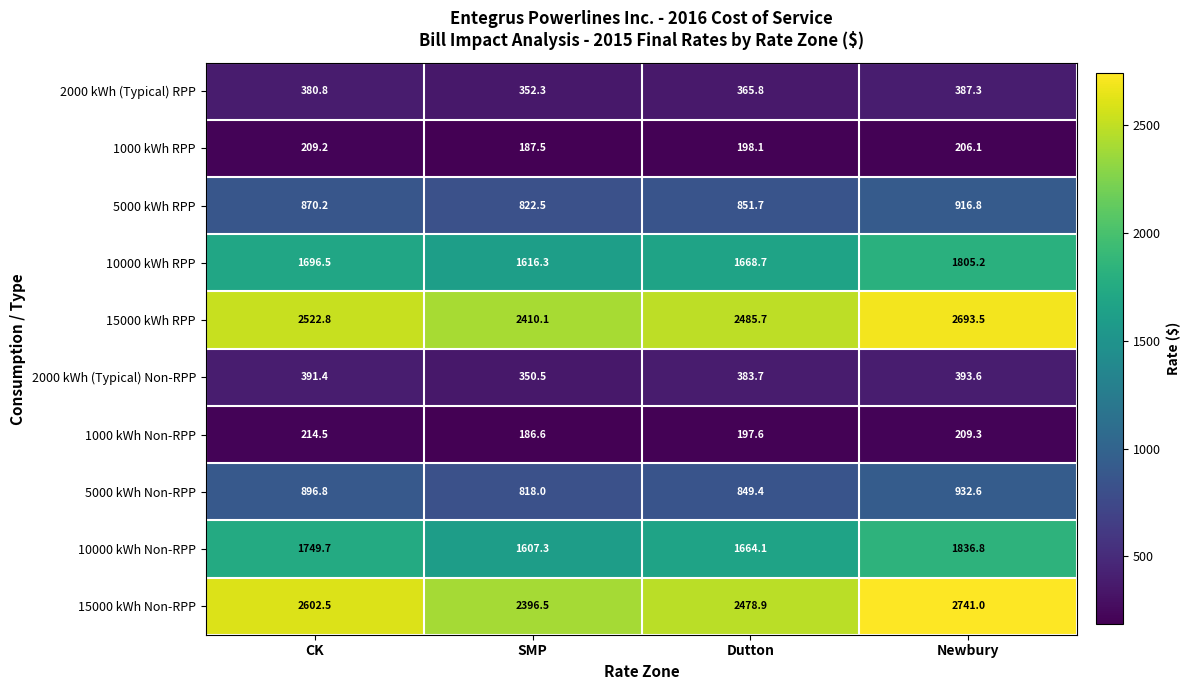

List the series in order of their peak value, lowest first.

1000 kWh RPP, 1000 kWh Non-RPP, 2000 kWh (Typical) RPP, 2000 kWh (Typical) Non-RPP, 5000 kWh RPP, 5000 kWh Non-RPP, 10000 kWh RPP, 10000 kWh Non-RPP, 15000 kWh RPP, 15000 kWh Non-RPP